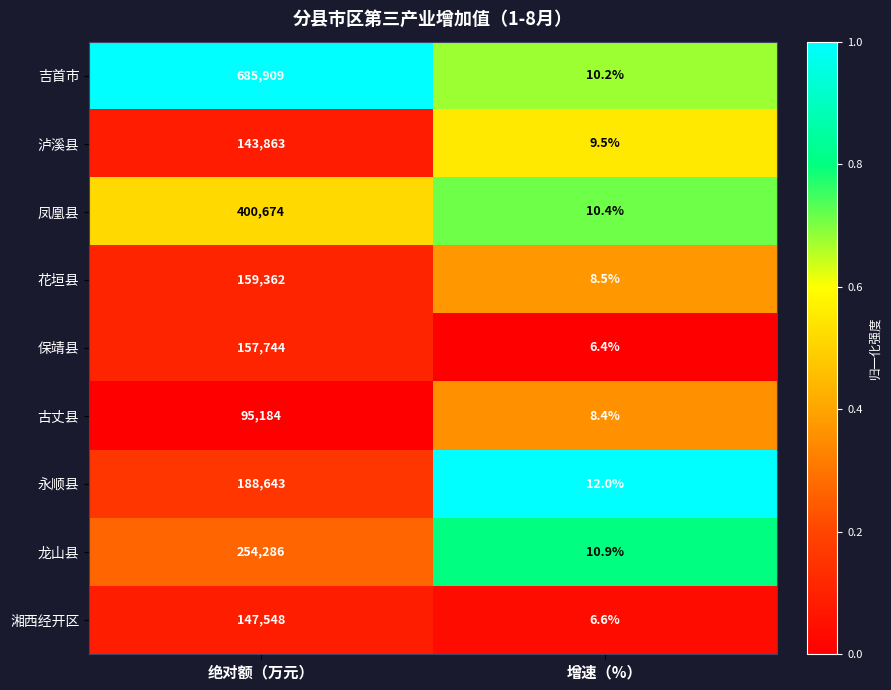

What is the difference between the maximum and minimum values in the 古丈县 series?

95175.6